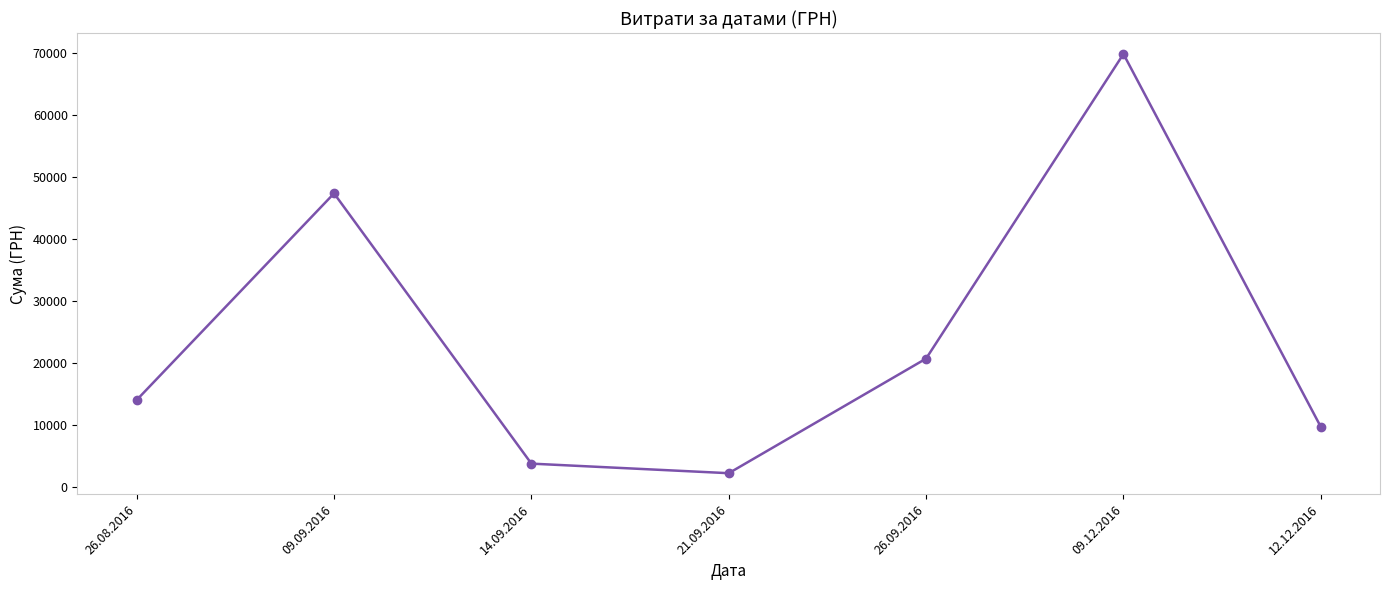

What position from the right is 12.12.2016?

1